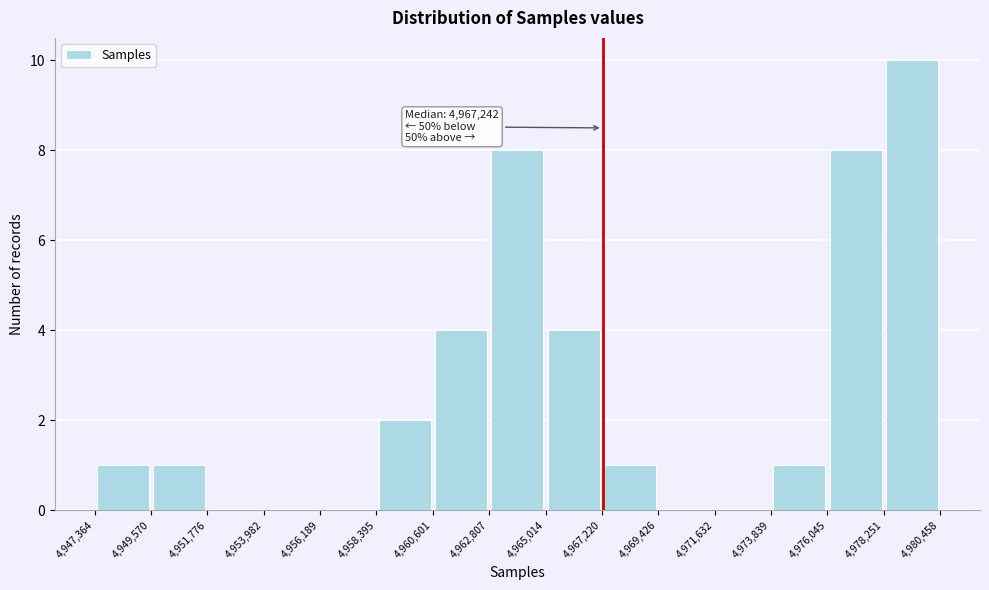

Which range on the x-axis has the tallest bar?

4,978,251 to 4,980,458